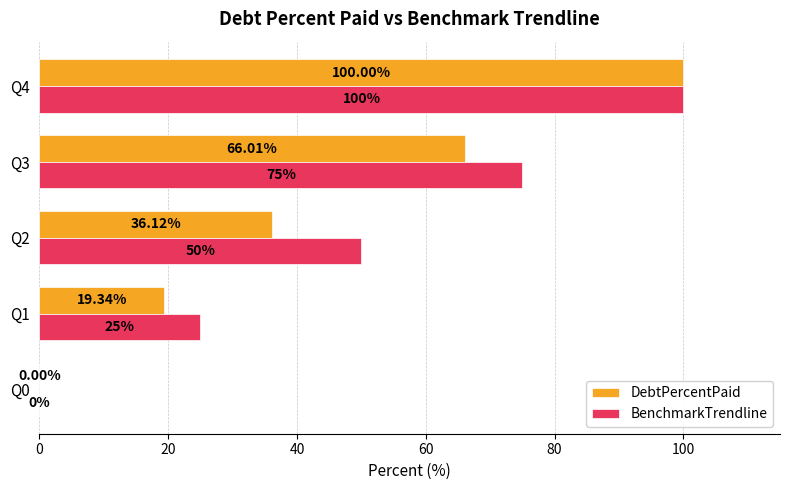

How many series are shown in this chart?

2